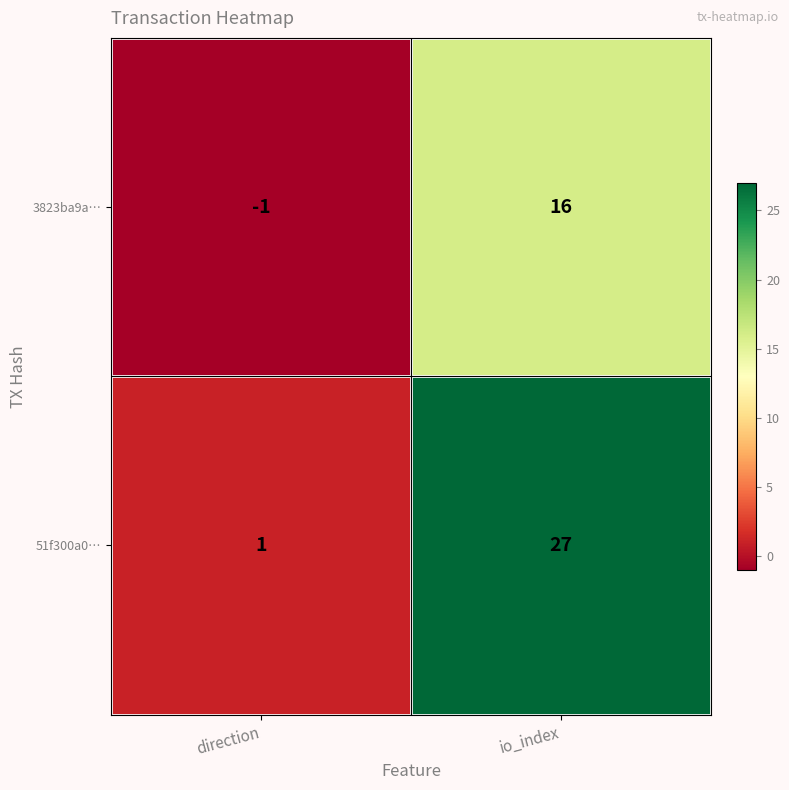

Which series has the widest spread of values?

51f300a0…